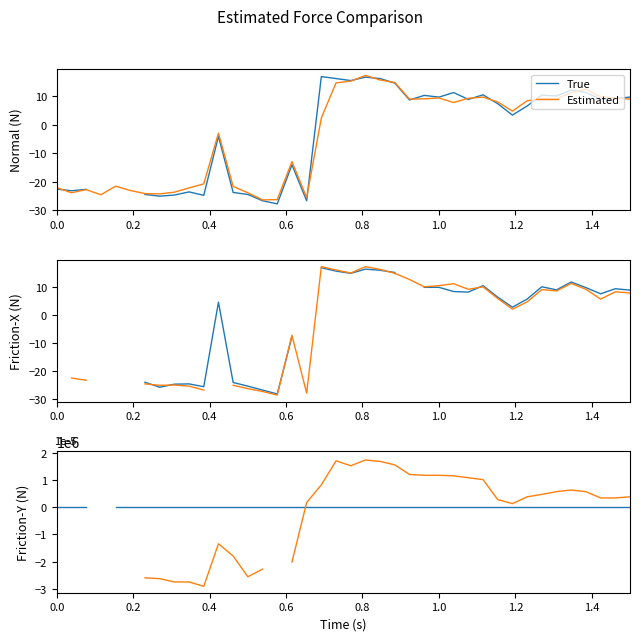

Is this an area chart (filled region under the line)?

No